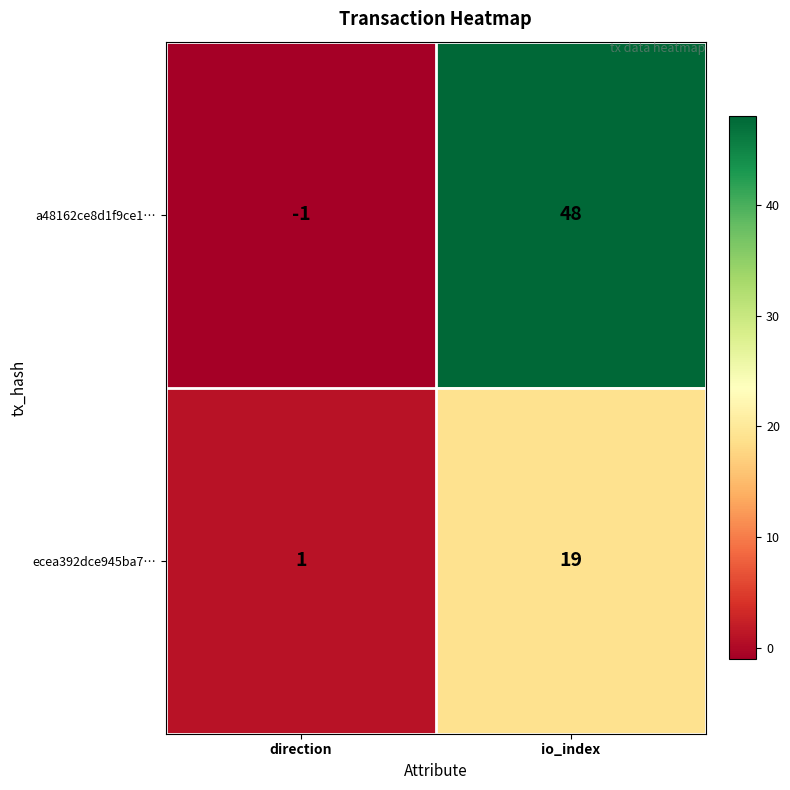

Which series has the widest spread of values?

a48162ce8d1f9ce1…